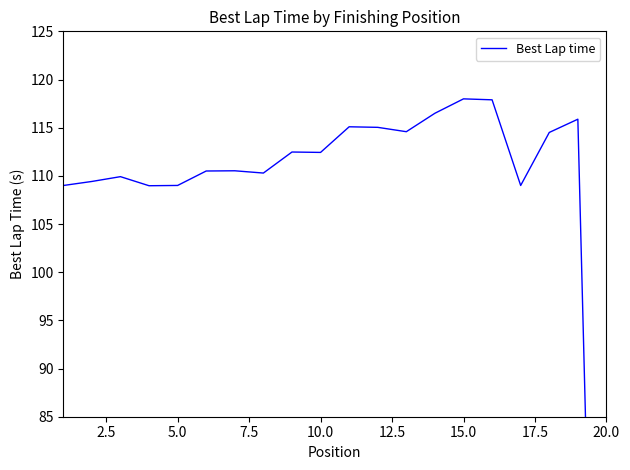

How many lines are shown in the chart?

1